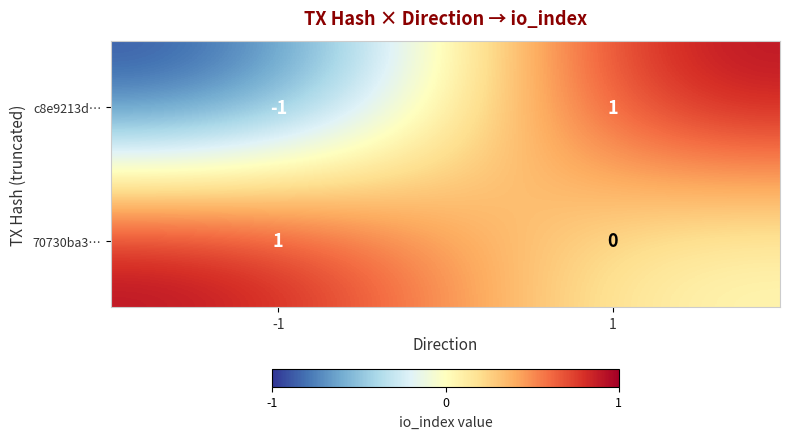

True or false: c8e9213d… has a value of 0 at -1.

False